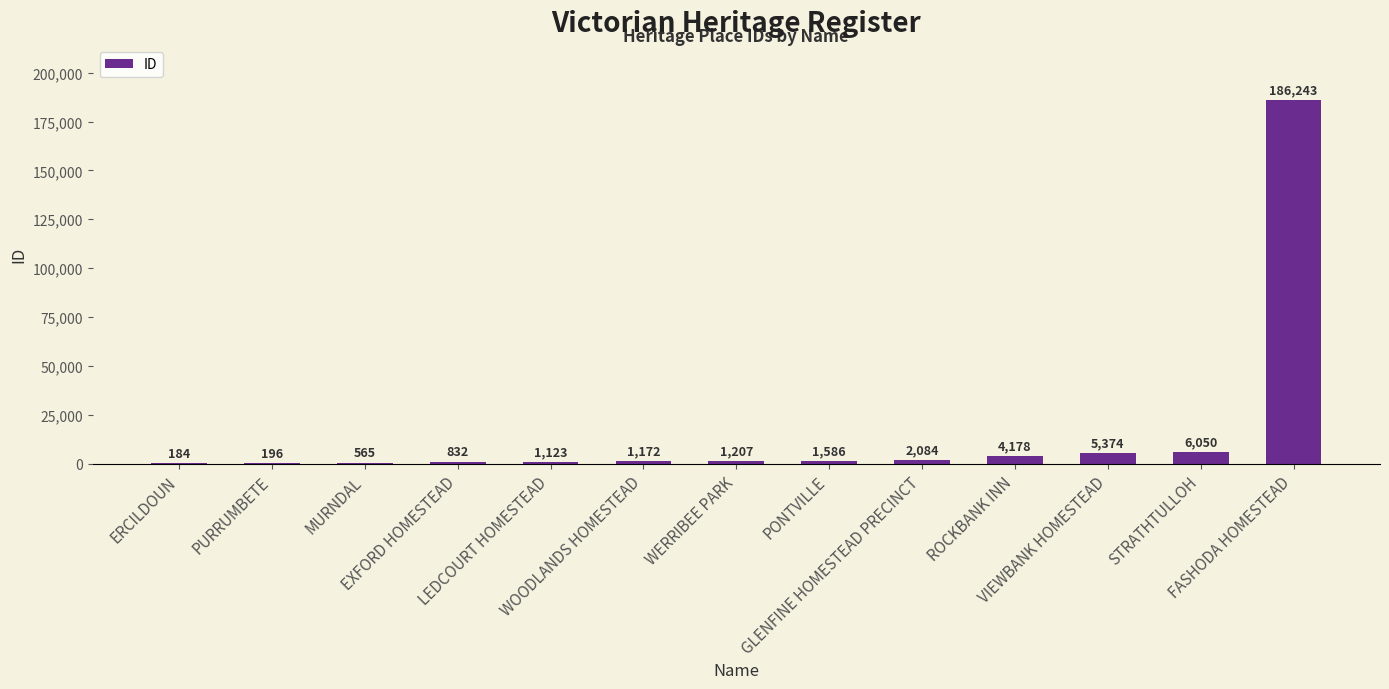

What is the average value?

16215